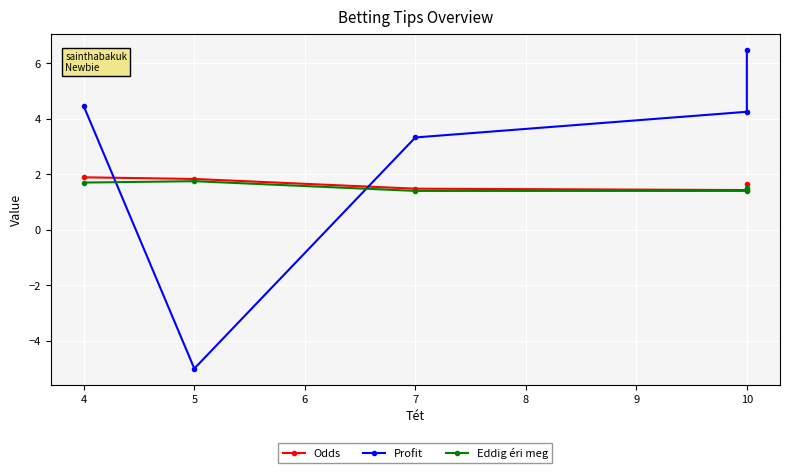

Is it true that Odds equals 1.2 at 5?

False